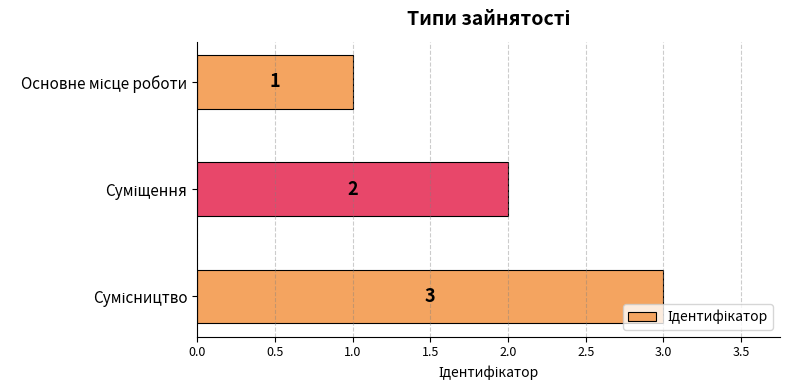

What is the sum of all values?

6